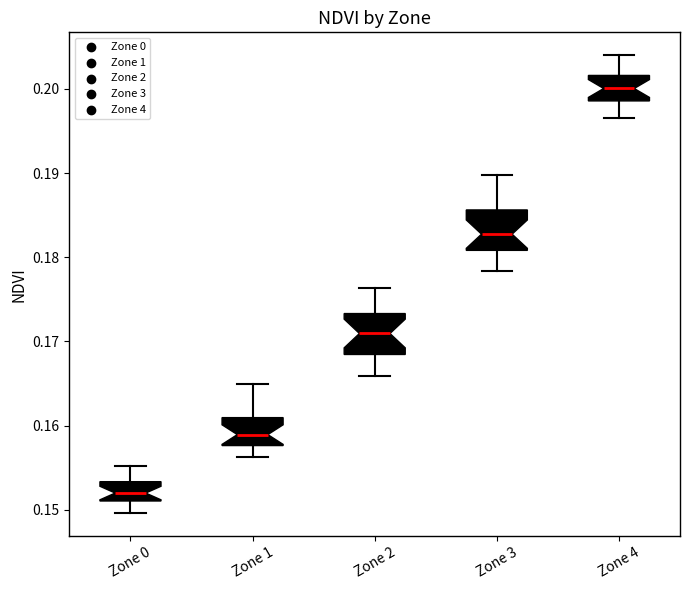

Which box has the highest median line?

Zone 4